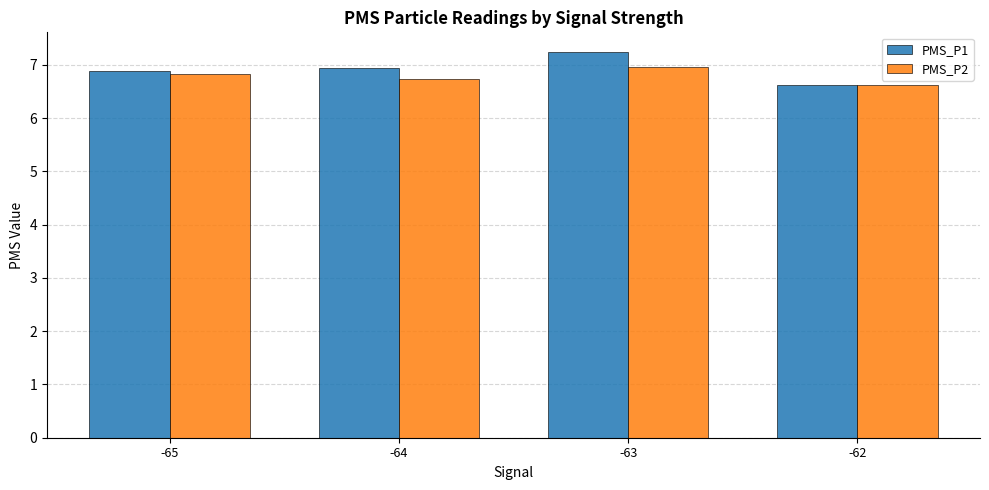

What is the difference between the maximum and minimum values in the PMS_P2 series?

0.3